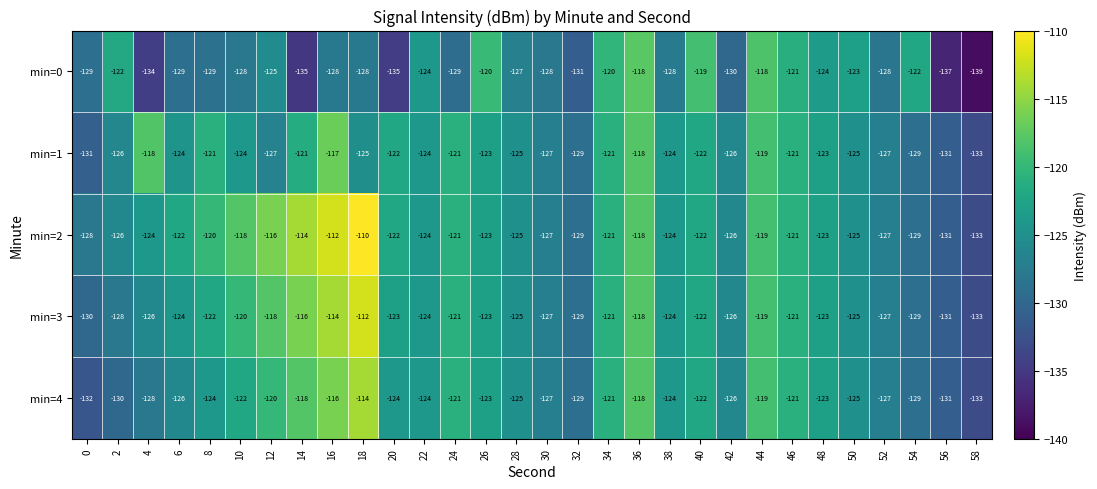

The value of min=3 at 24 is -121. True or false?

True